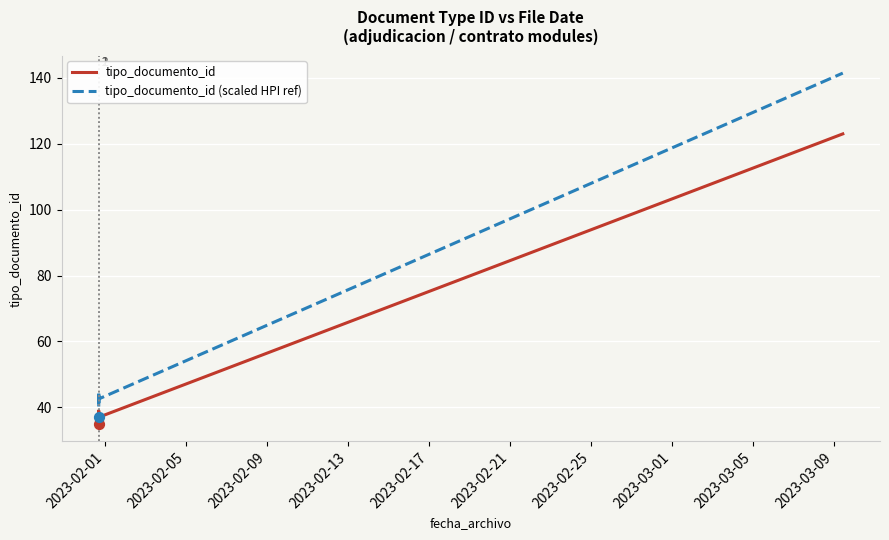

Which series has the largest total across all categories?

tipo_documento_id (scaled HPI ref)